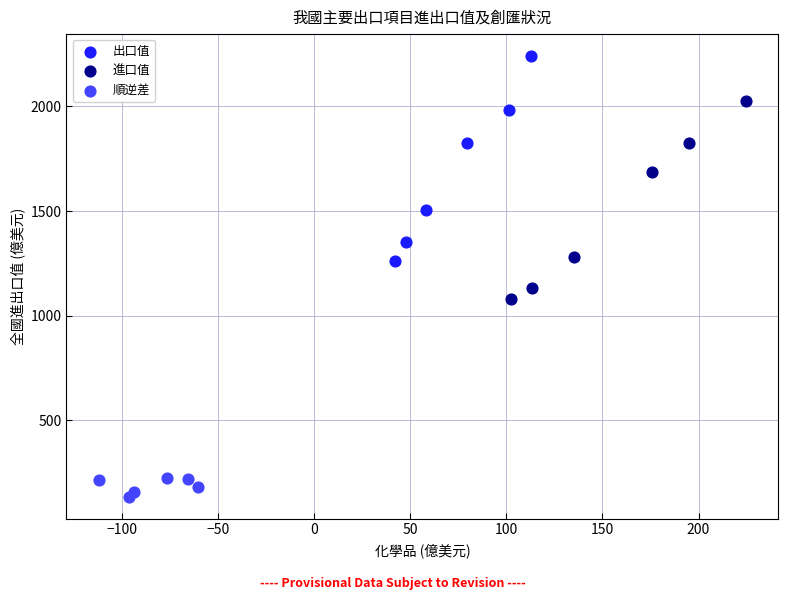

Which series contains the highest Y value?

出口值